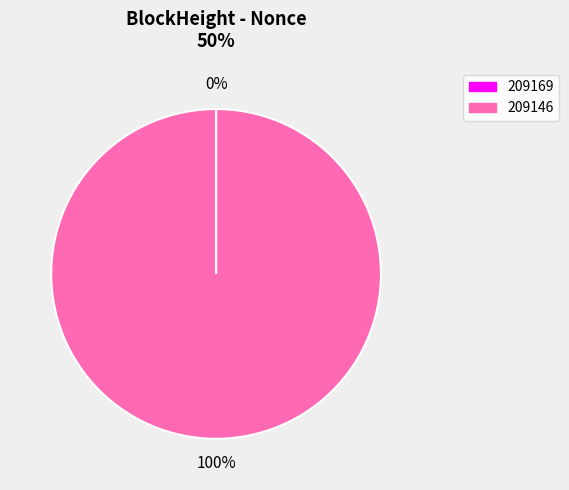

To the nearest percent, what is the average slice percentage?

50%